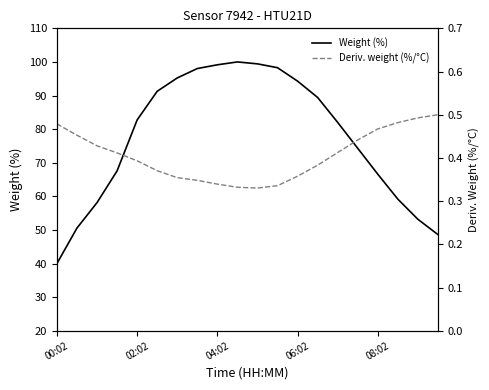

List the series in order of their overall mean, lowest first.

Deriv. weight (%/°C), Weight (%)